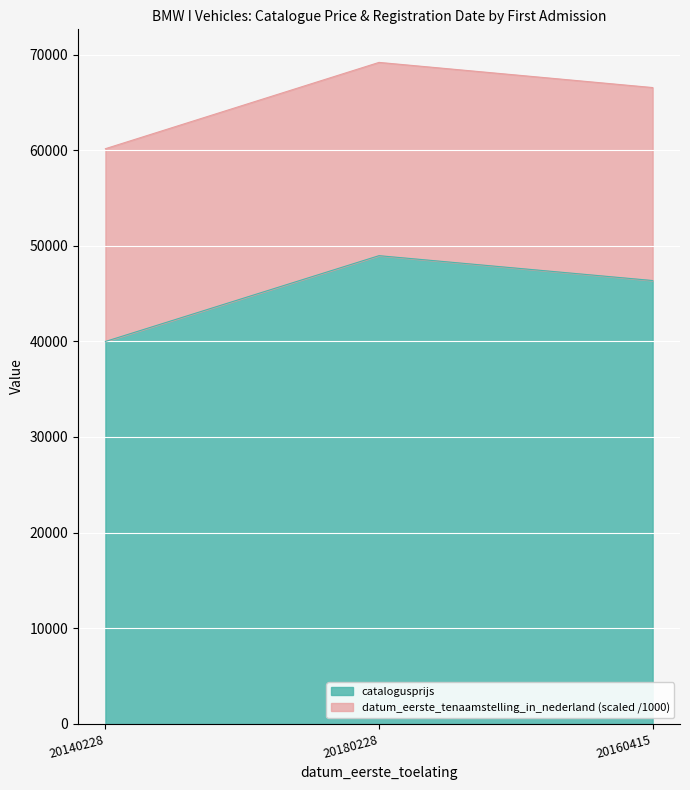

At which label is catalogusprijs closest to 44478?

20160415